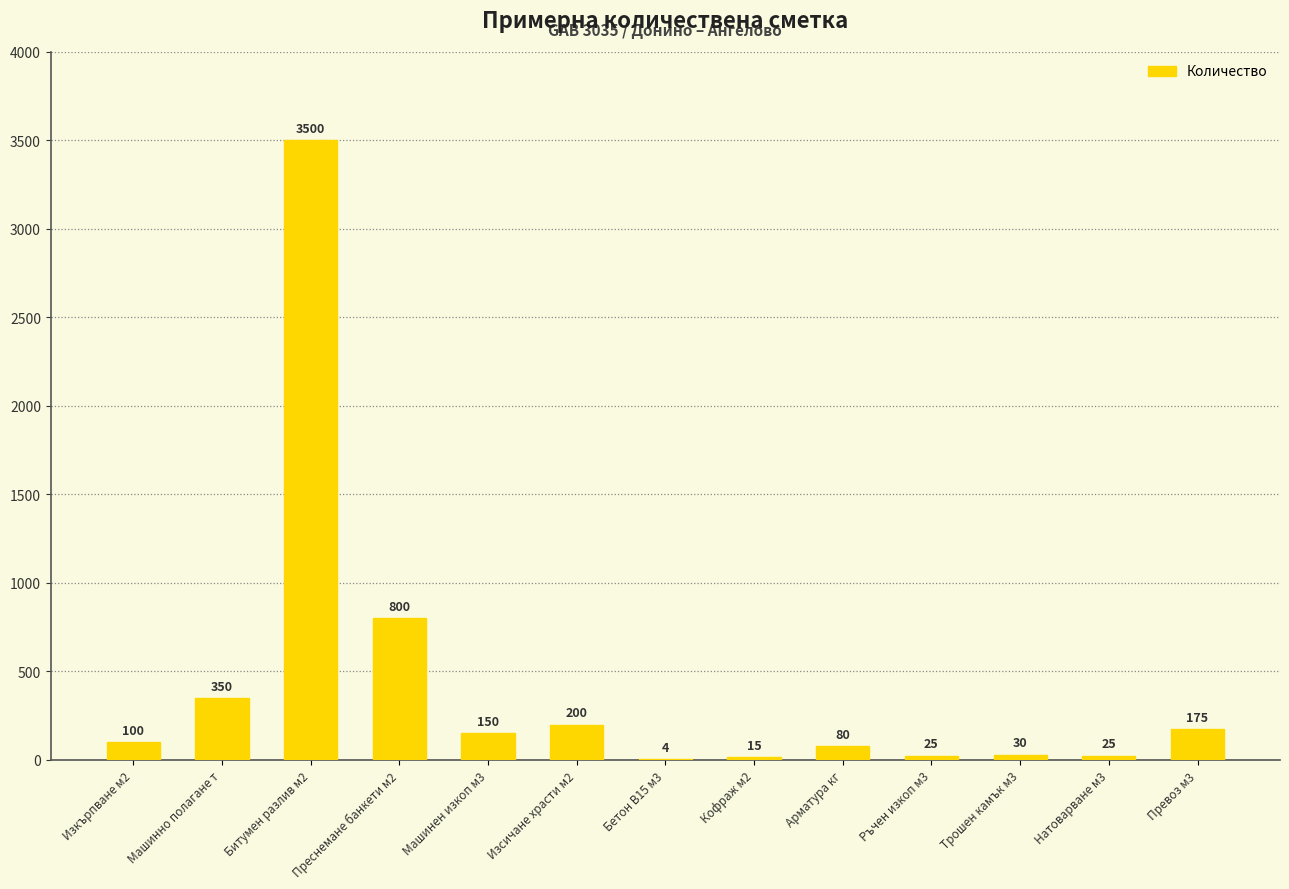

True or false: the data shows 80 at Арматура кг.

True